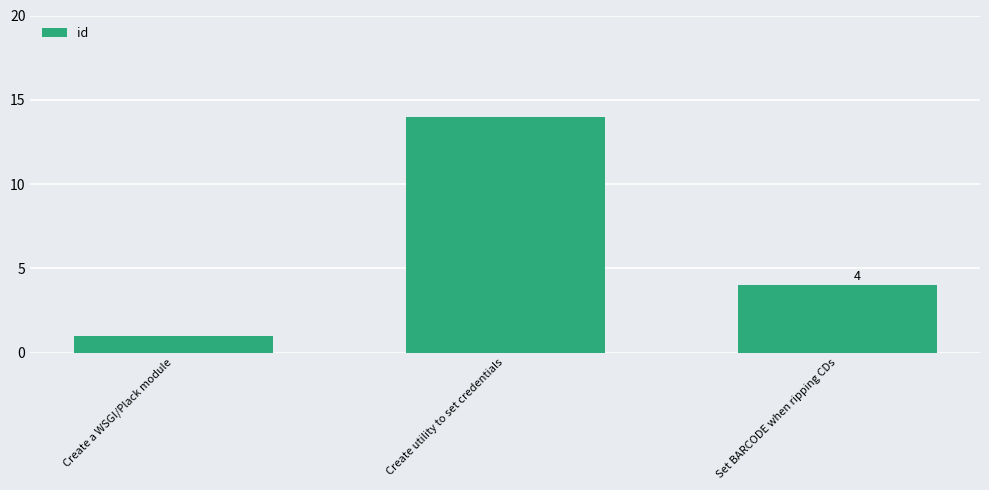

What is the smallest value displayed?

1